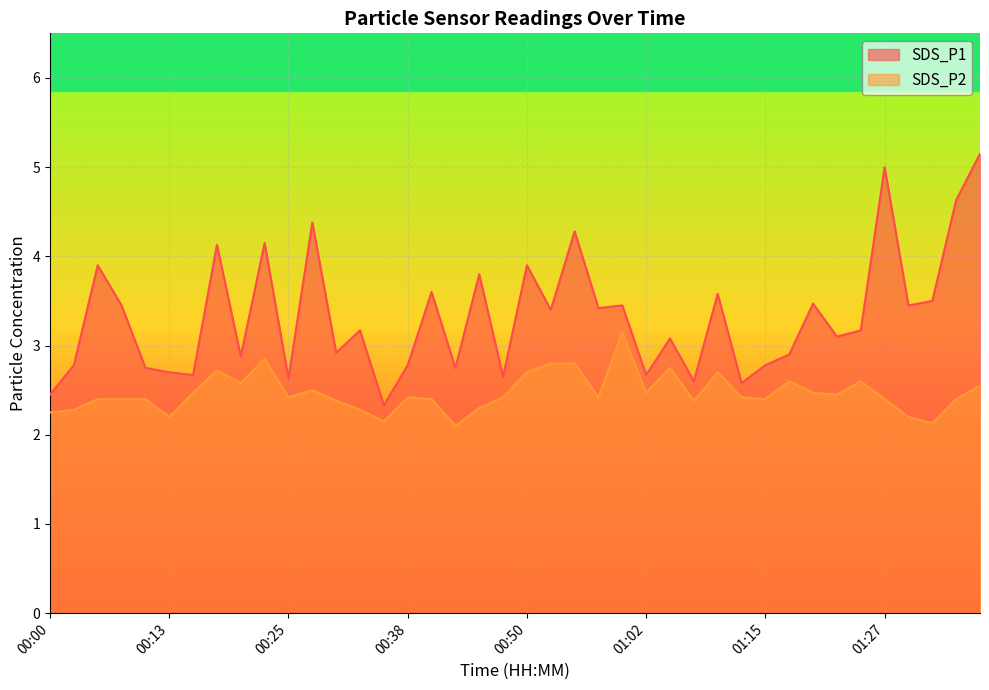

What is the sum of the SDS_P2 values at 01:00 and 00:00?

5.4